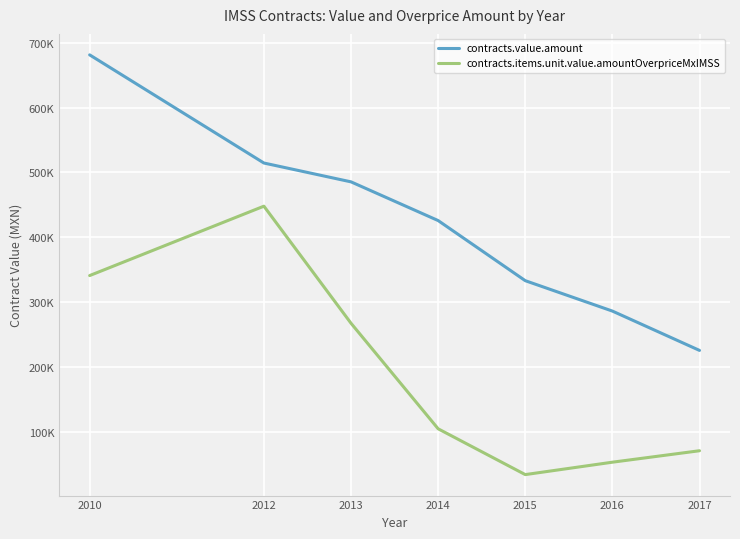

True or false: contracts.value.amount has a value of 411737.3 at 2016.

False